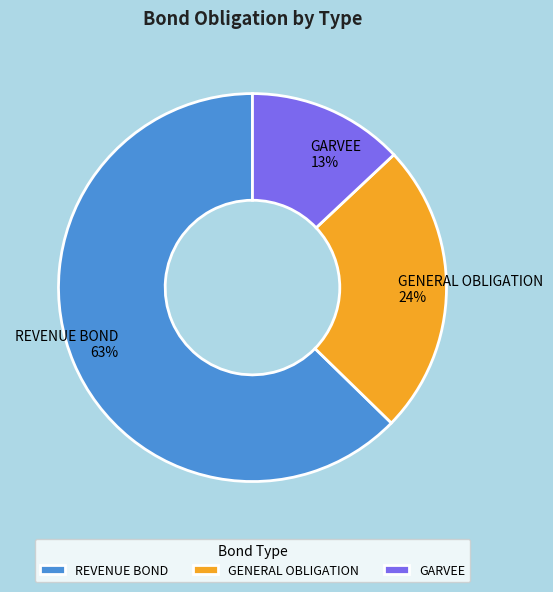

Is the sum of GARVEE and REVENUE BOND greater than half?

Yes